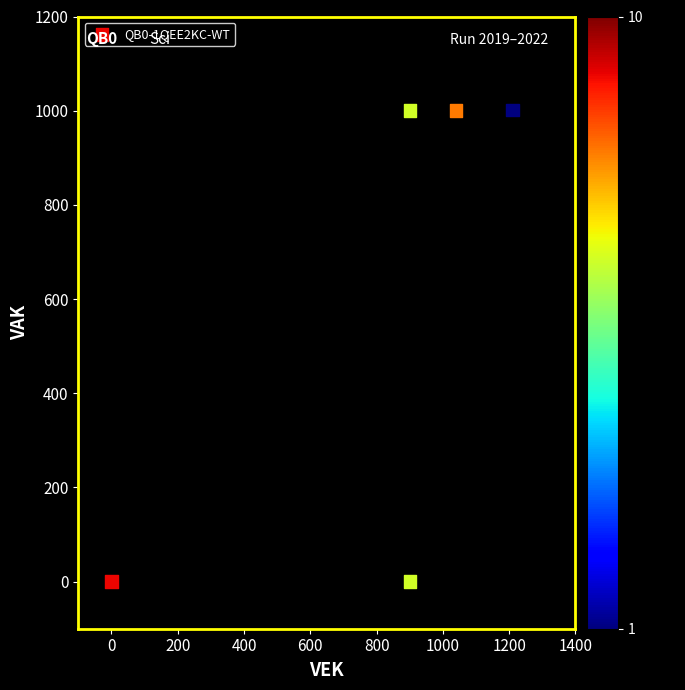

What is the average X value?

810